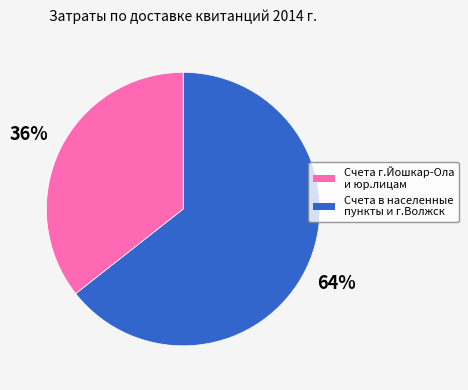

Is there a majority slice in this chart?

Yes